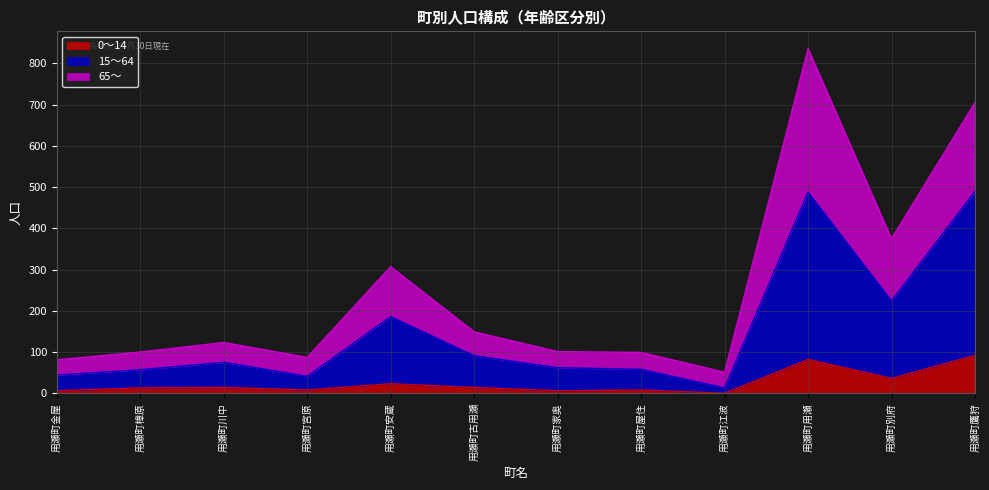

At which category is the sum across all series the highest?

用瀬町用瀬